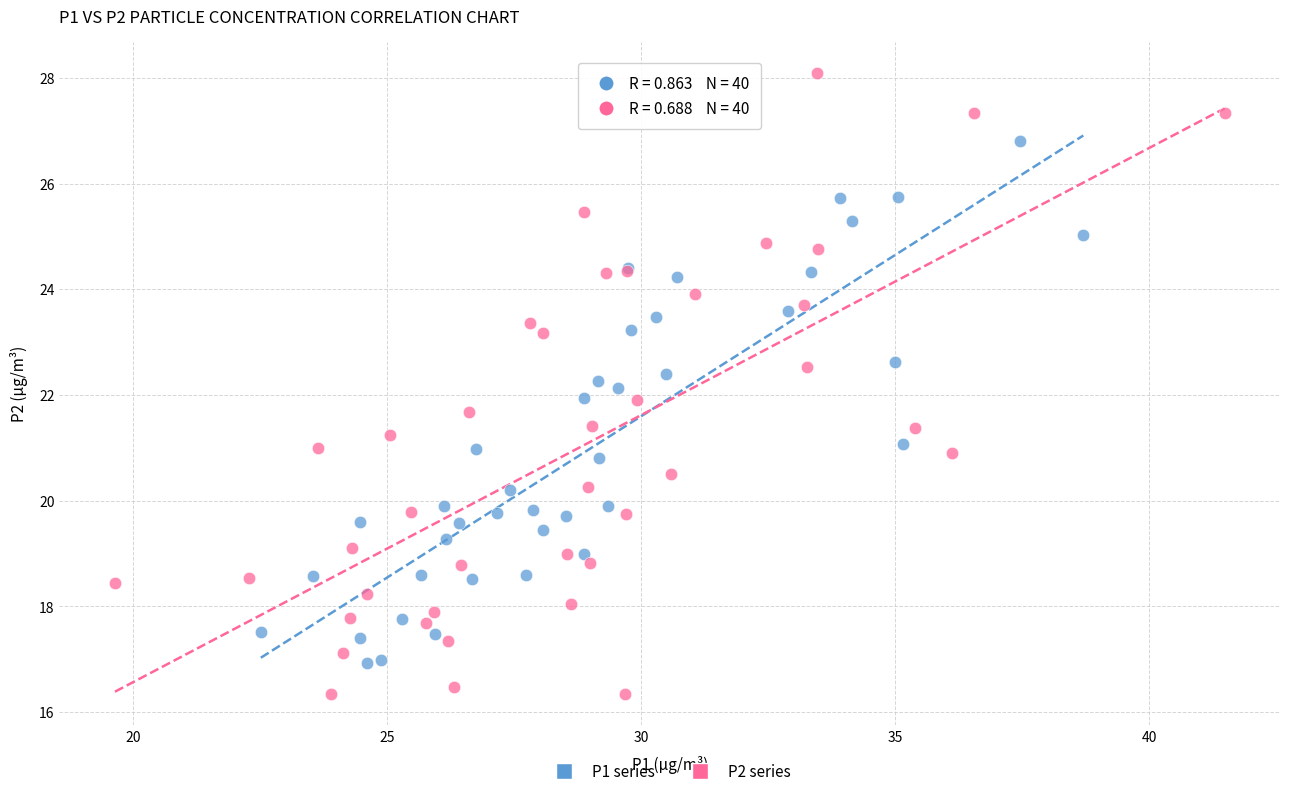

What are all the series names shown in the legend?

P1 series, P2 series